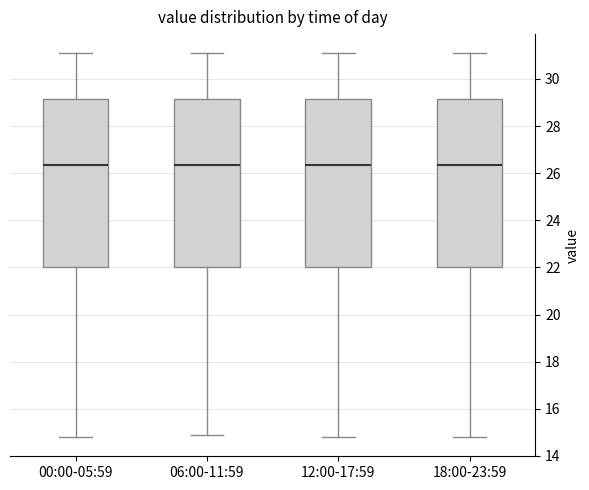

Where does the lower whisker of the box for 18:00-23:59 end on the y-axis? The values are not printed on the chart, so give them approximately, as read against the axis.

14.8